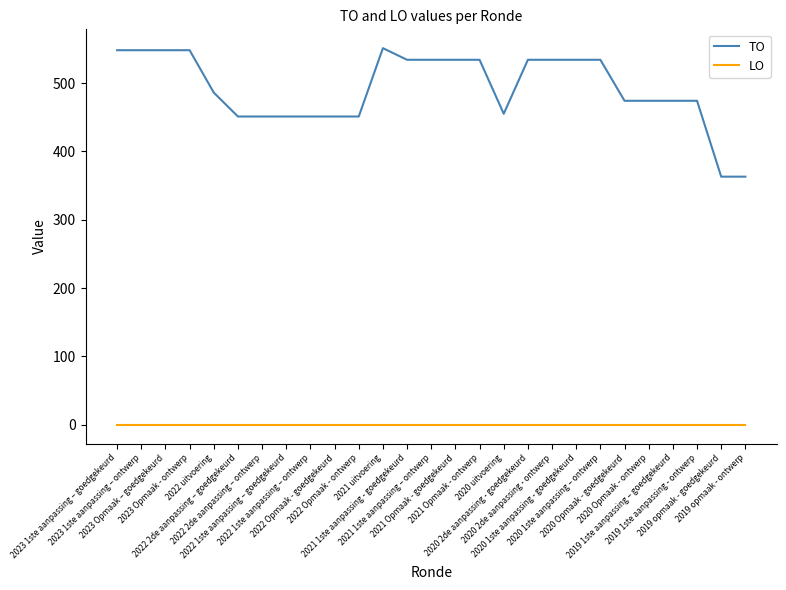

What is the difference between the maximum and second lowest values in the TO series?

188